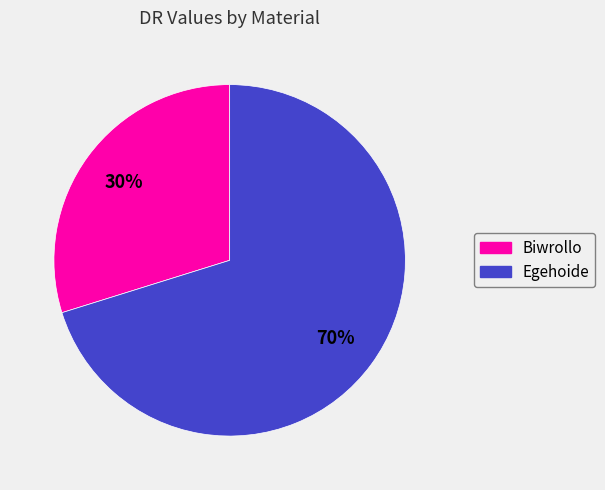

How many segments does this pie chart have?

2